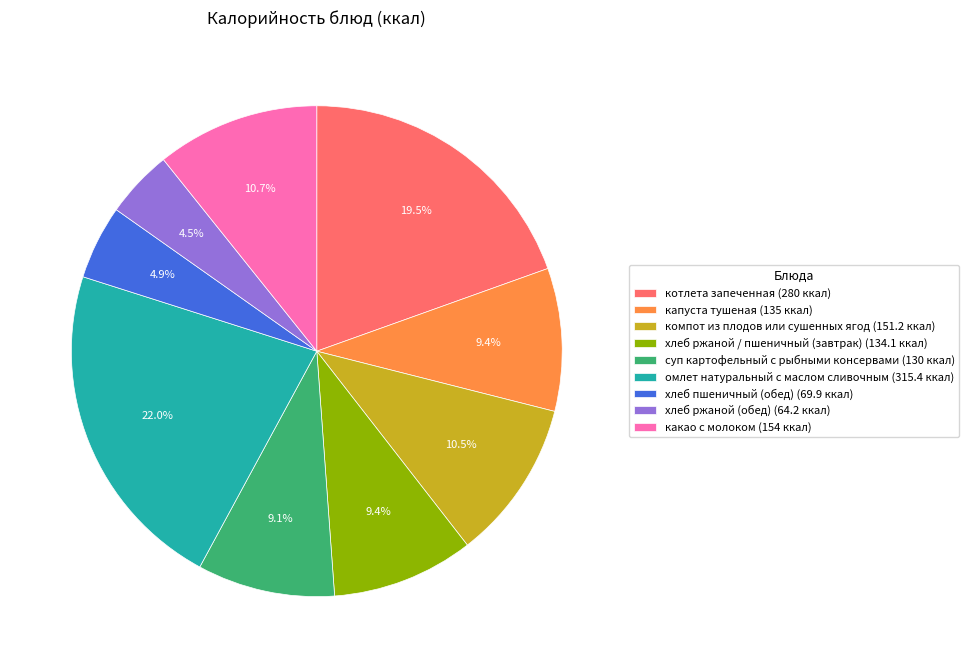

Which has a higher value, какао с молоком (154 ккал) or хлеб пшеничный (обед) (69.9 ккал)?

какао с молоком (154 ккал)